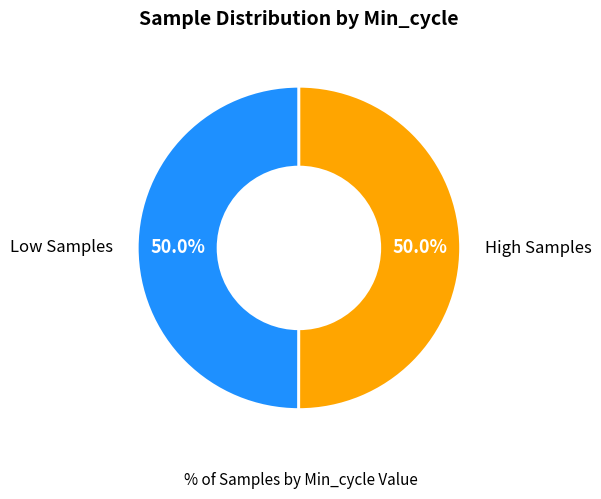

How many slices are in this pie chart?

2